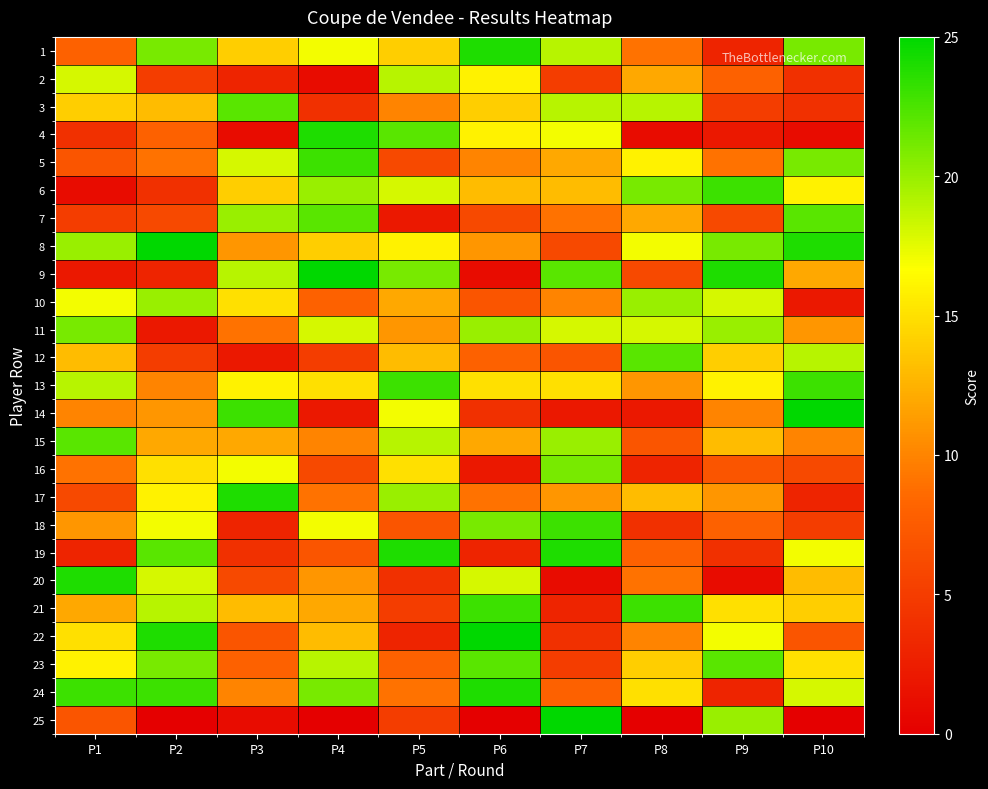

At which category is the sum across all series the highest?

P2